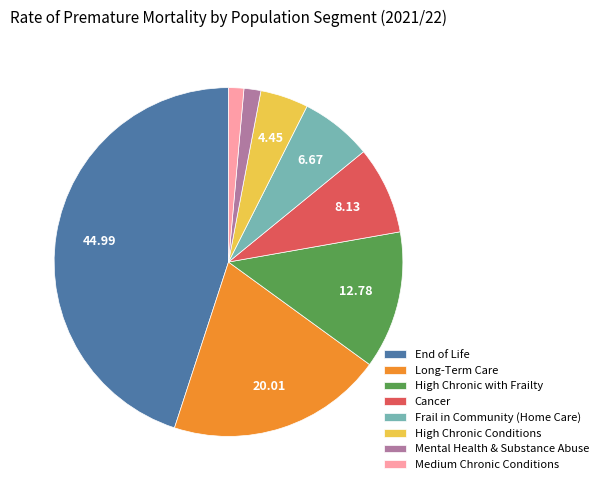

Is it true that Cancer is 22% of the pie?

False